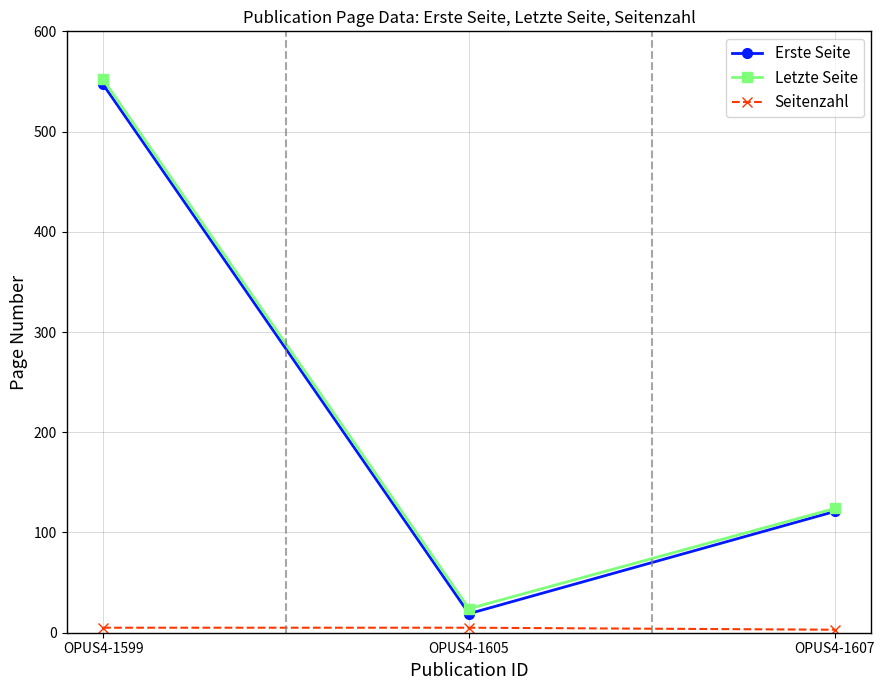

The value of Erste Seite at OPUS4-1607 is 52. True or false?

False